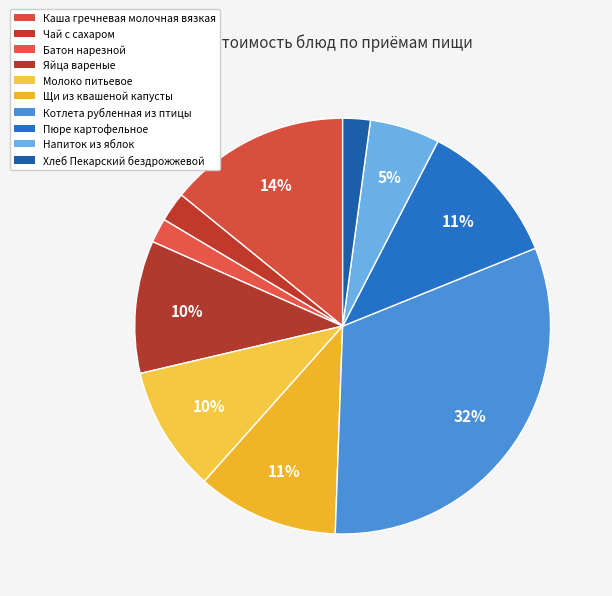

How many slices are in this pie chart?

10